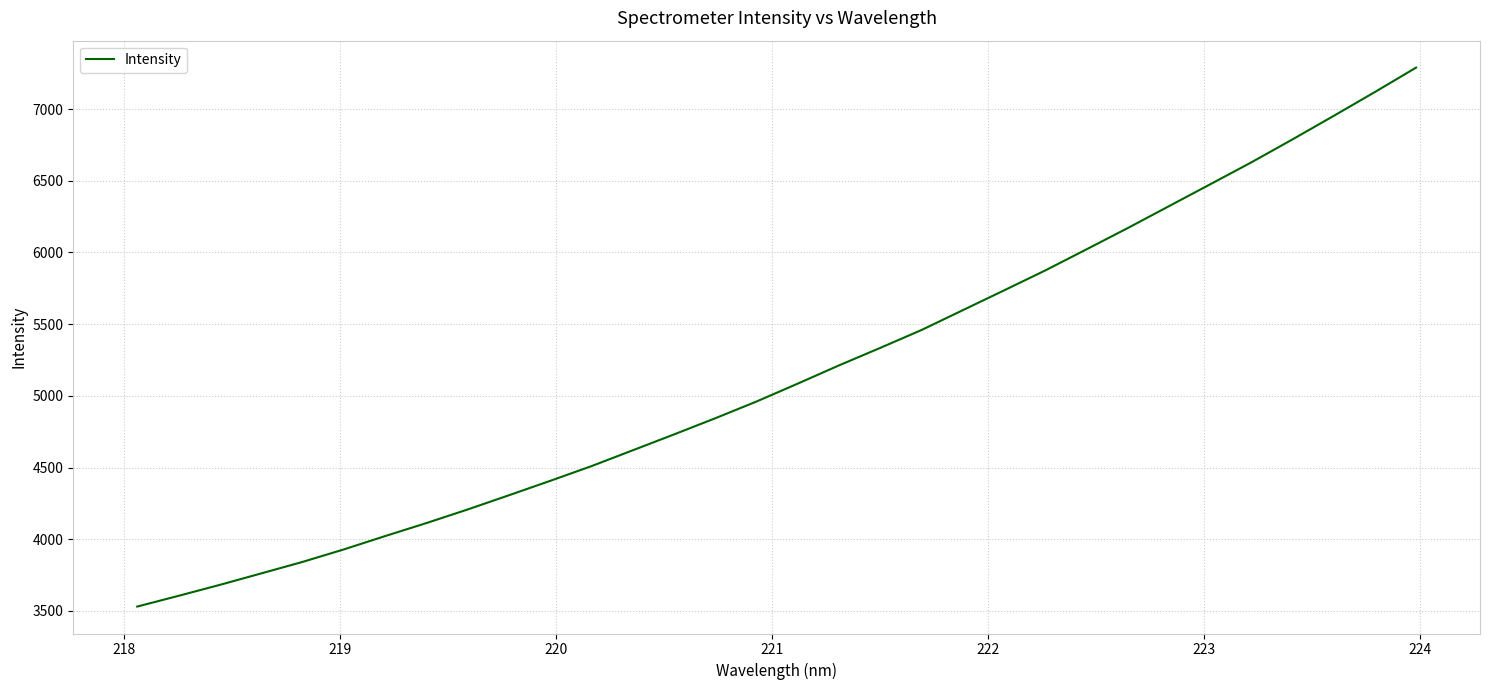

What is the maximum value shown in the chart?

7289.5